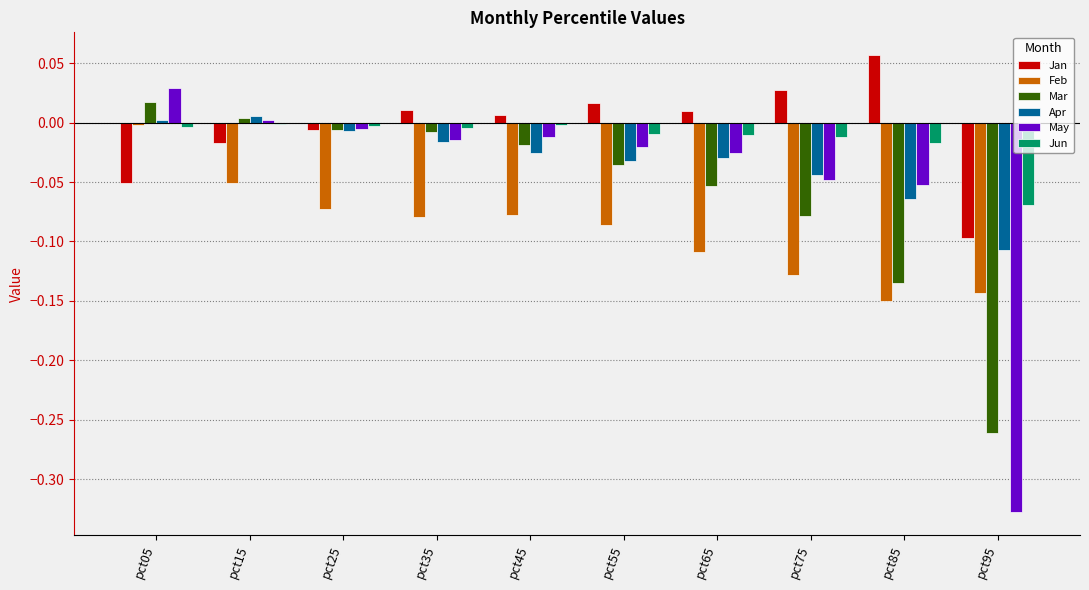

How many values in Apr are above zero?

2